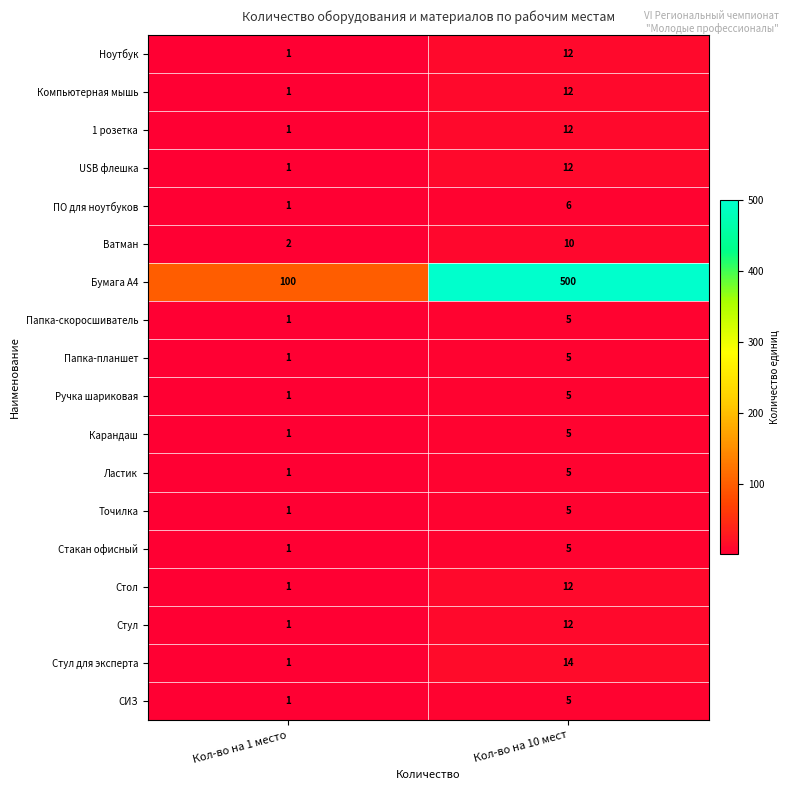

Is it true that Точилка equals 5 at Кол-во на 10 мест?

True